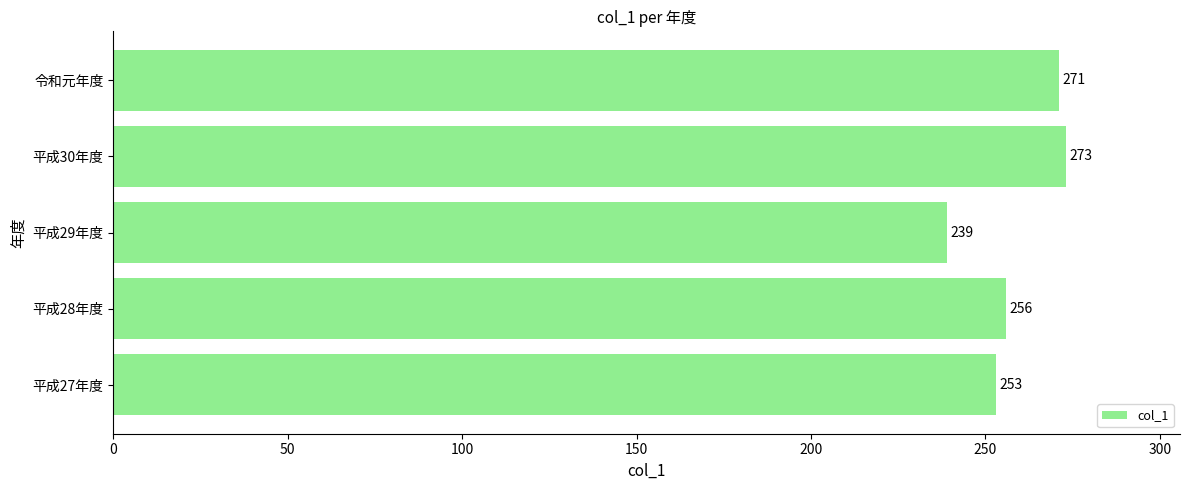

At which category does the chart reach its minimum across all series?

平成29年度